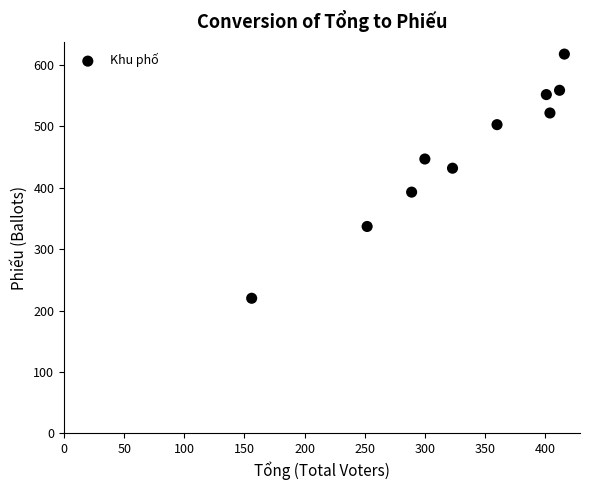

What Y value in the scatter plot is closest to 419?

432